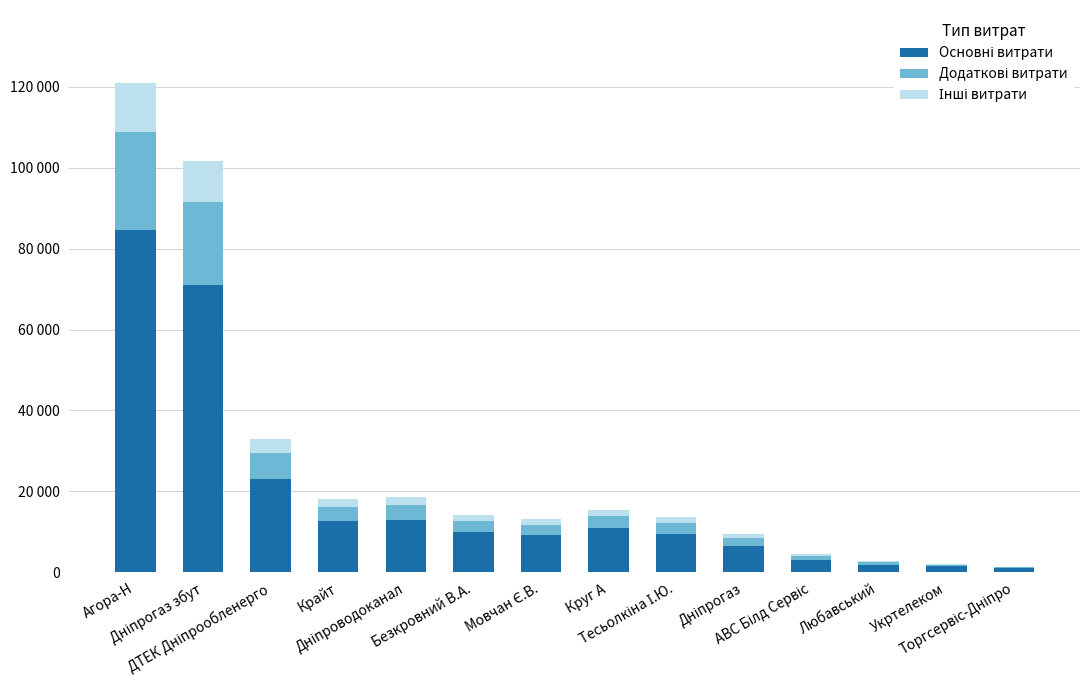

How many bars are there in total?

42